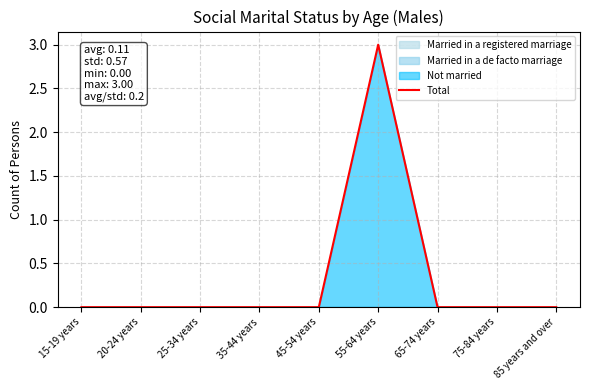

Is it true that the value at 35-44 years is 0?

True